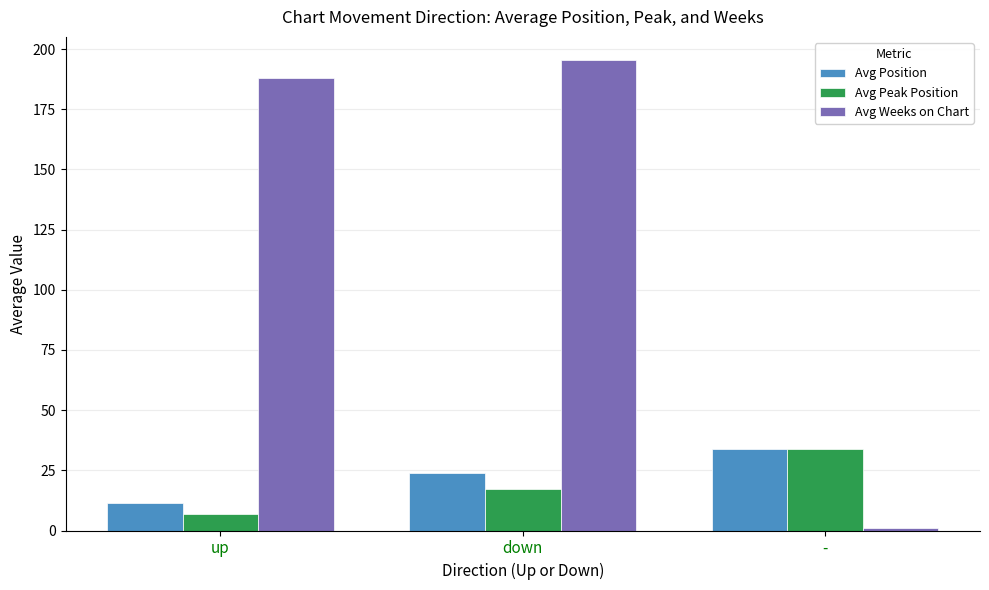

What is the difference between the highest and lowest values at -?

33.0